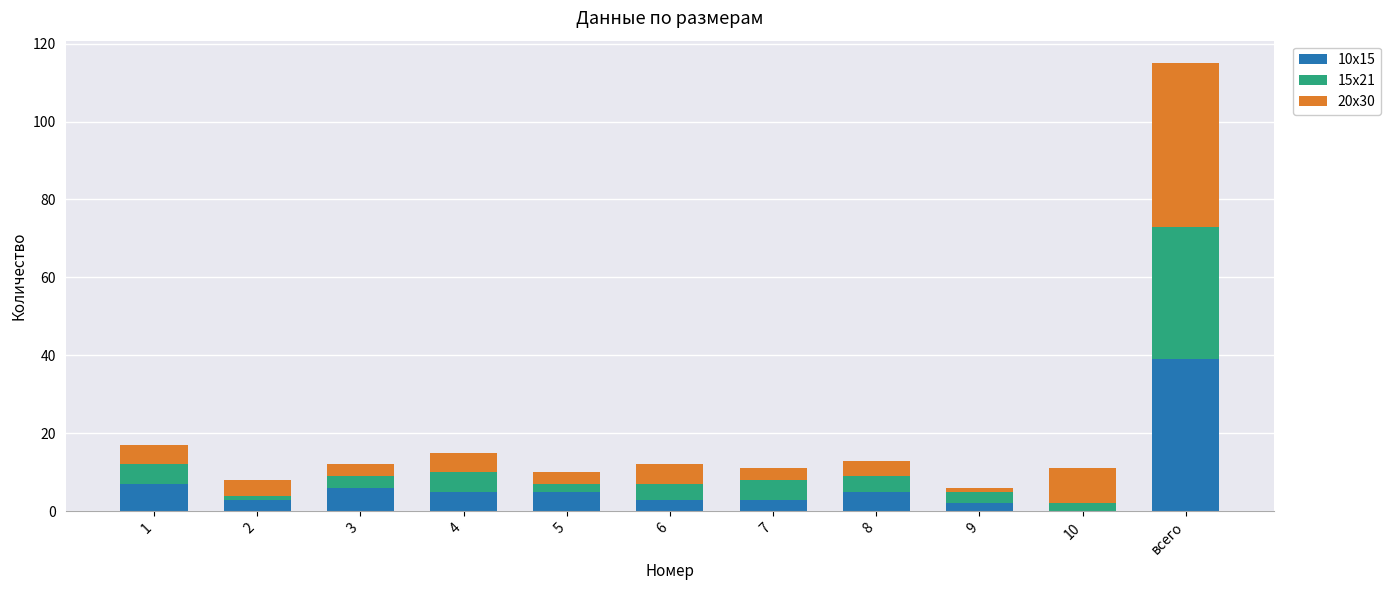

At which label does 10x15 reach its peak?

всего